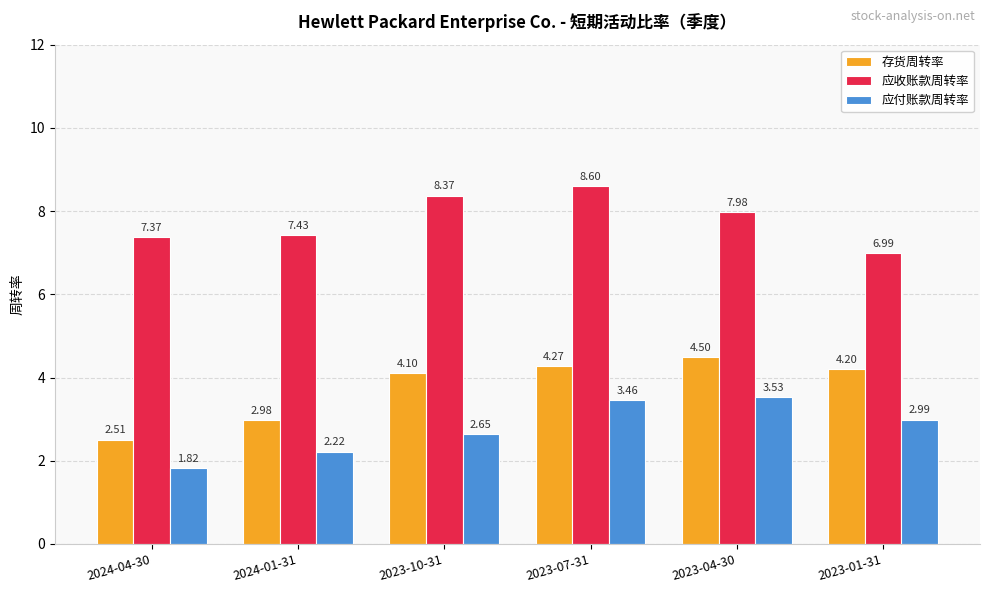

Rank the series by their average value, from highest to lowest.

应收账款周转率, 存货周转率, 应付账款周转率